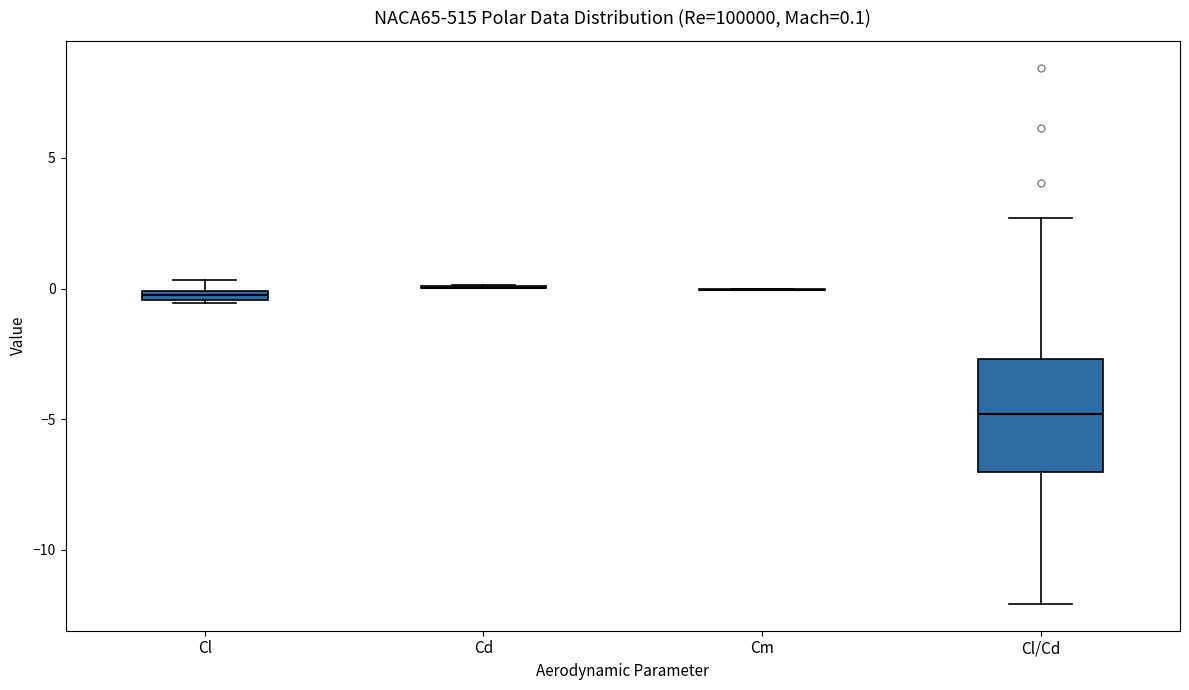

Comparing the boxes themselves (not the whiskers), which one is the tallest?

Cl/Cd